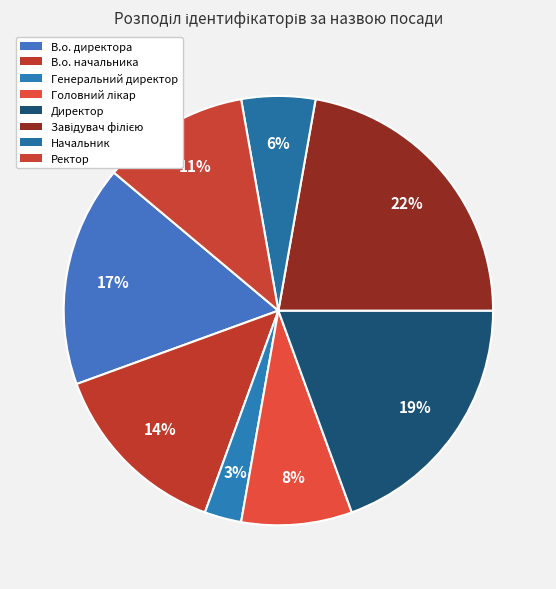

How many slices are in this pie chart?

8